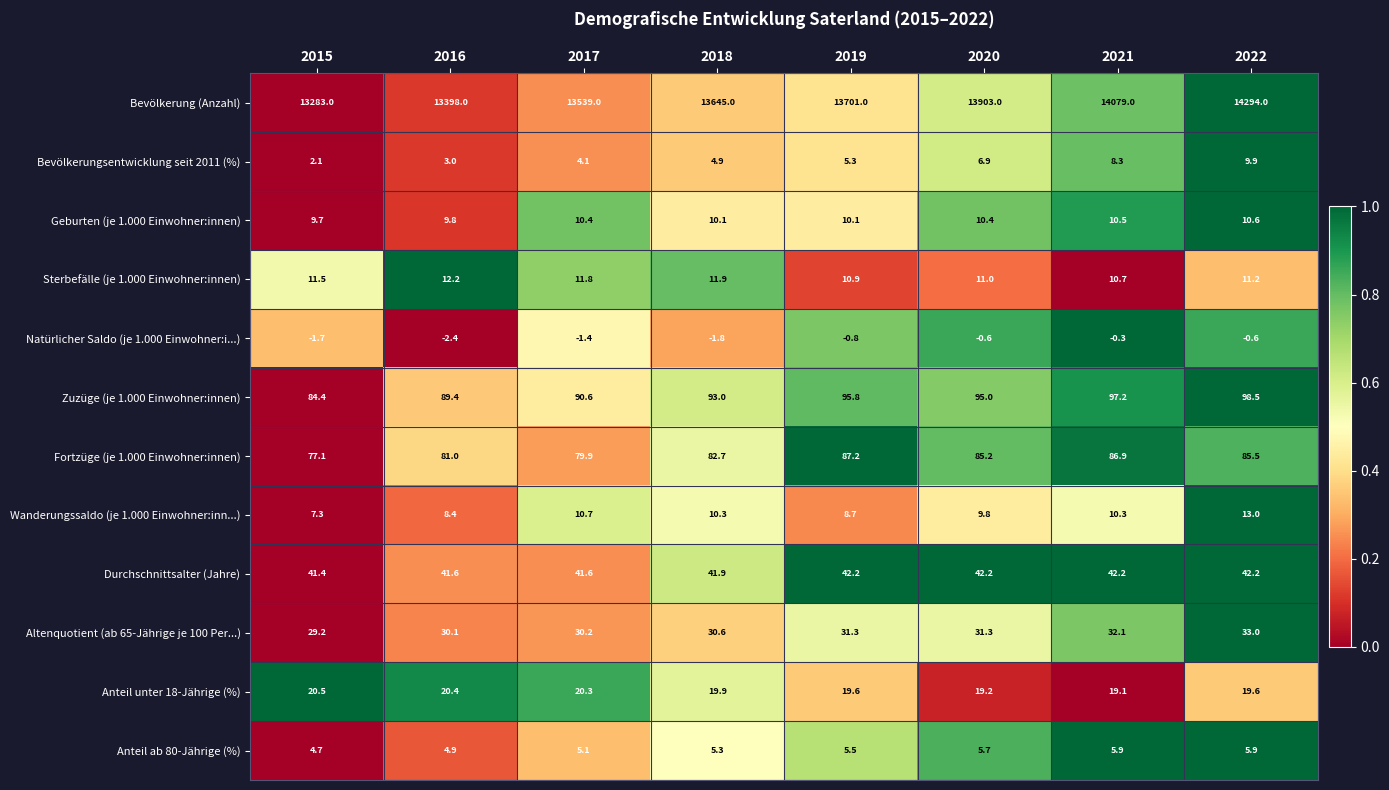

Is it true that Durchschnittsalter (Jahre) equals 41.6 at 2016?

True